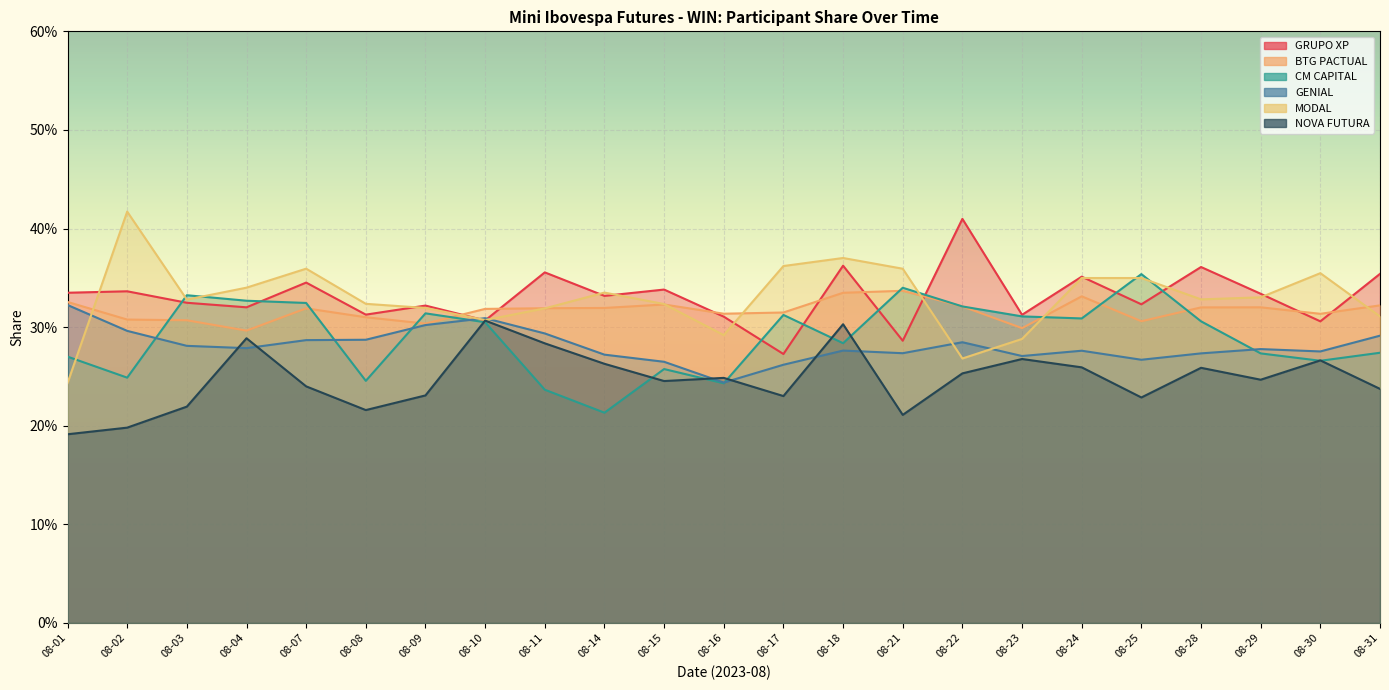

True or false: CM CAPITAL has a value of 0.3 at 08-10.

True